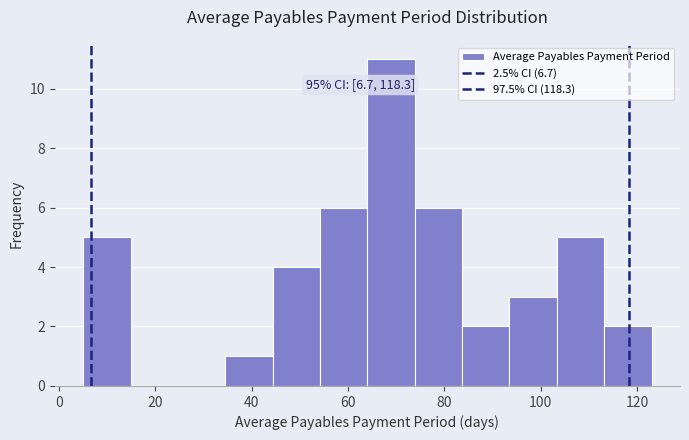

Over which range of the x-axis is the bar tallest?

64 to 74